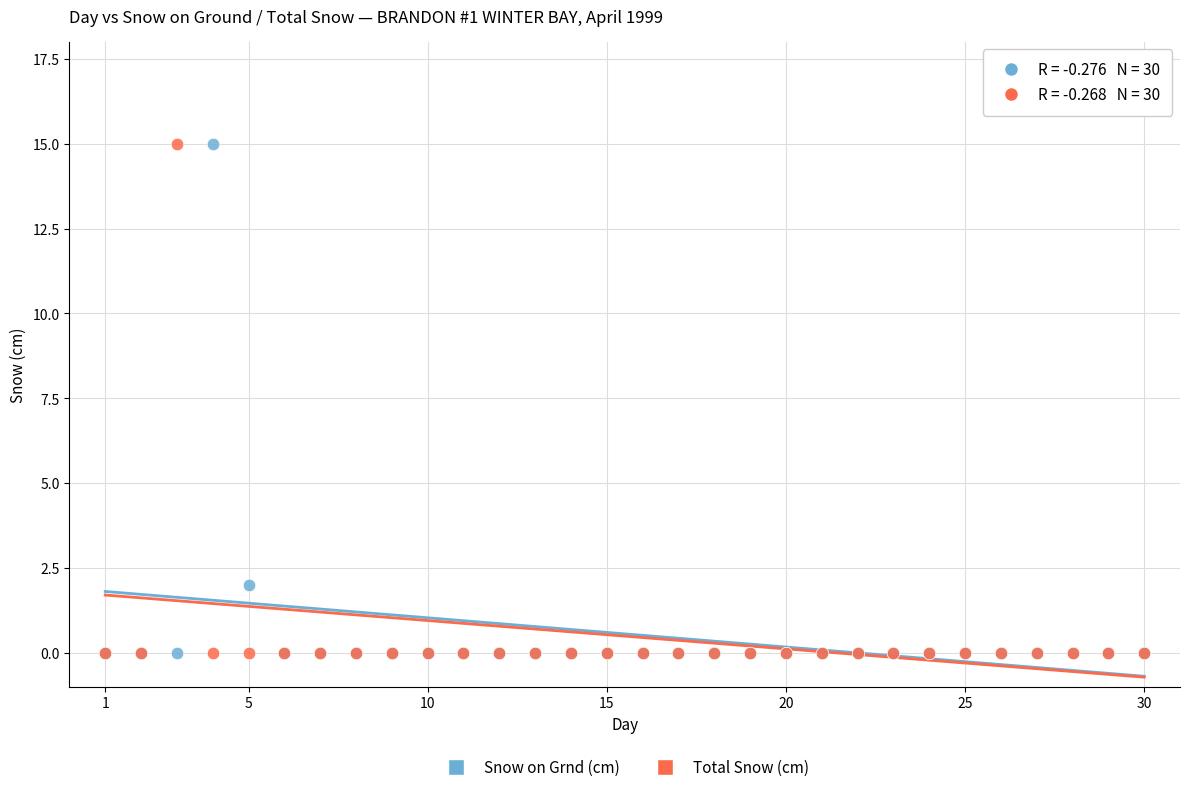

What are all the series names shown in the legend?

Snow on Grnd (cm), Total Snow (cm)